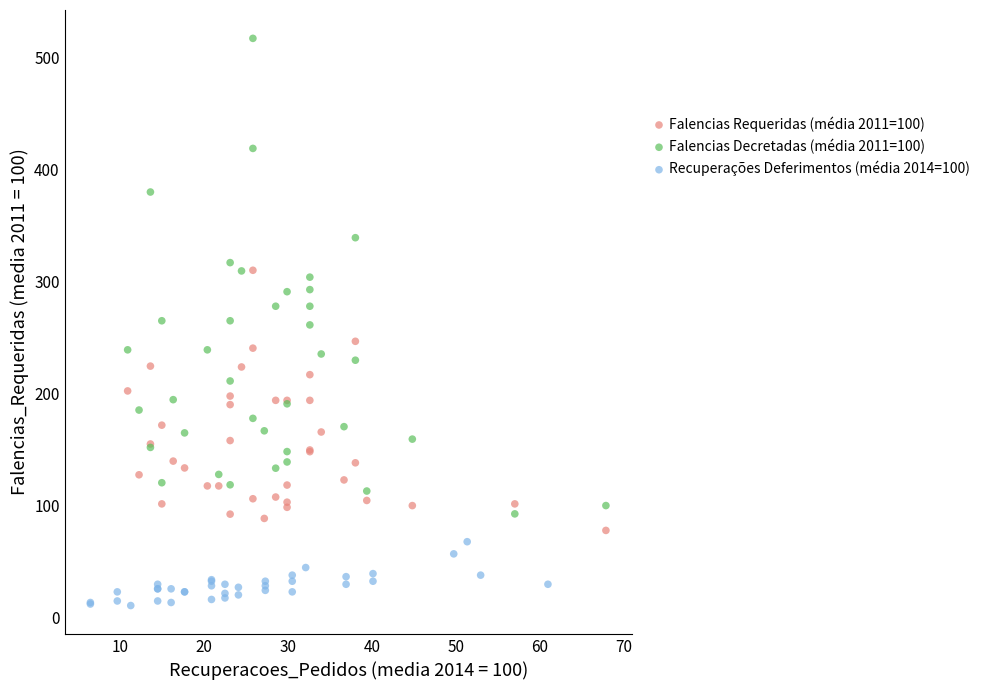

What are all the series names shown in the legend?

Falencias Requeridas (média 2011=100), Falencias Decretadas (média 2011=100), Recuperações Deferimentos (média 2014=100)